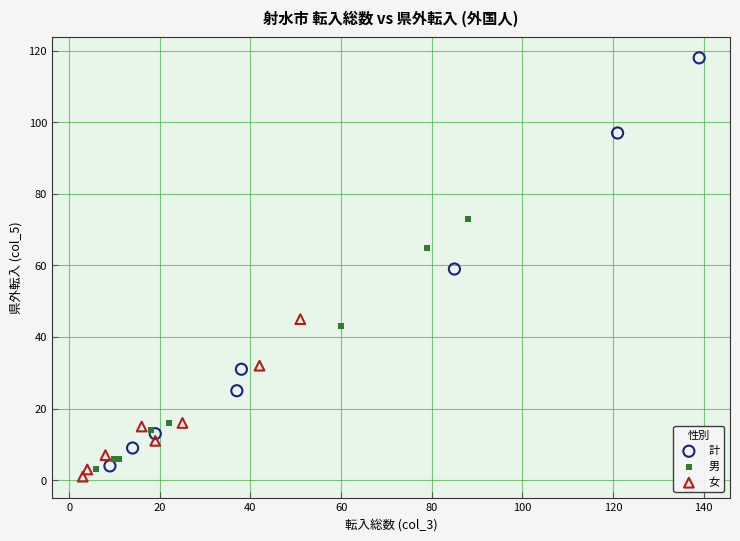

What are all the series names shown in the legend?

計, 男, 女